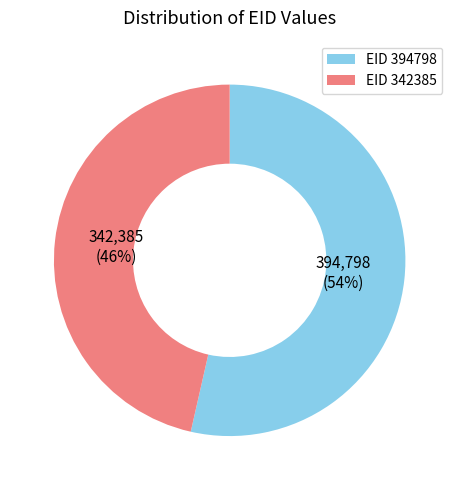

To the nearest percent, what is the average slice percentage?

50%